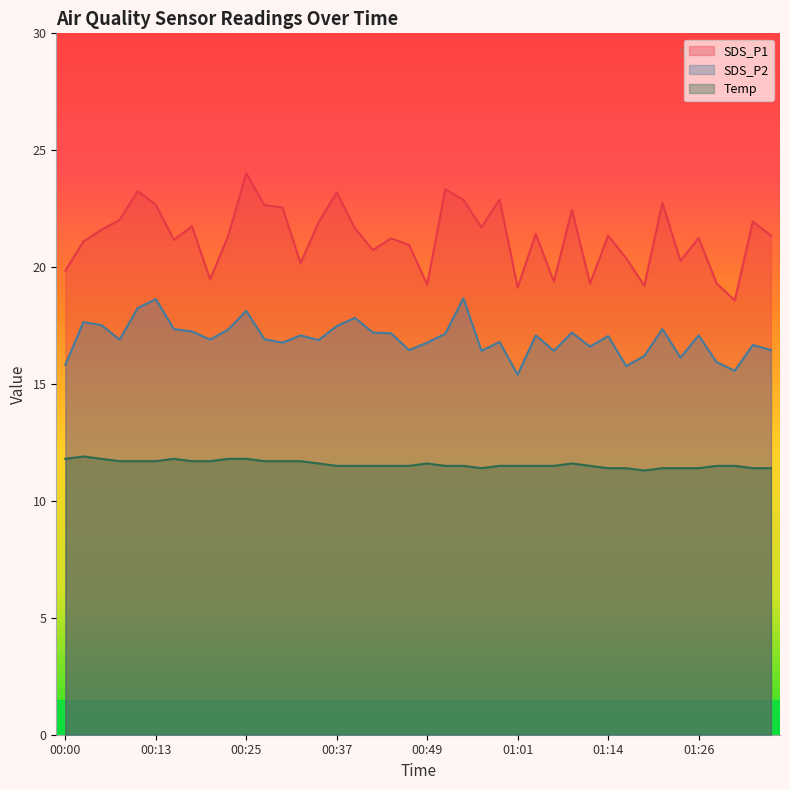

Which series changed the most between 00:20 and 01:16?

SDS_P2